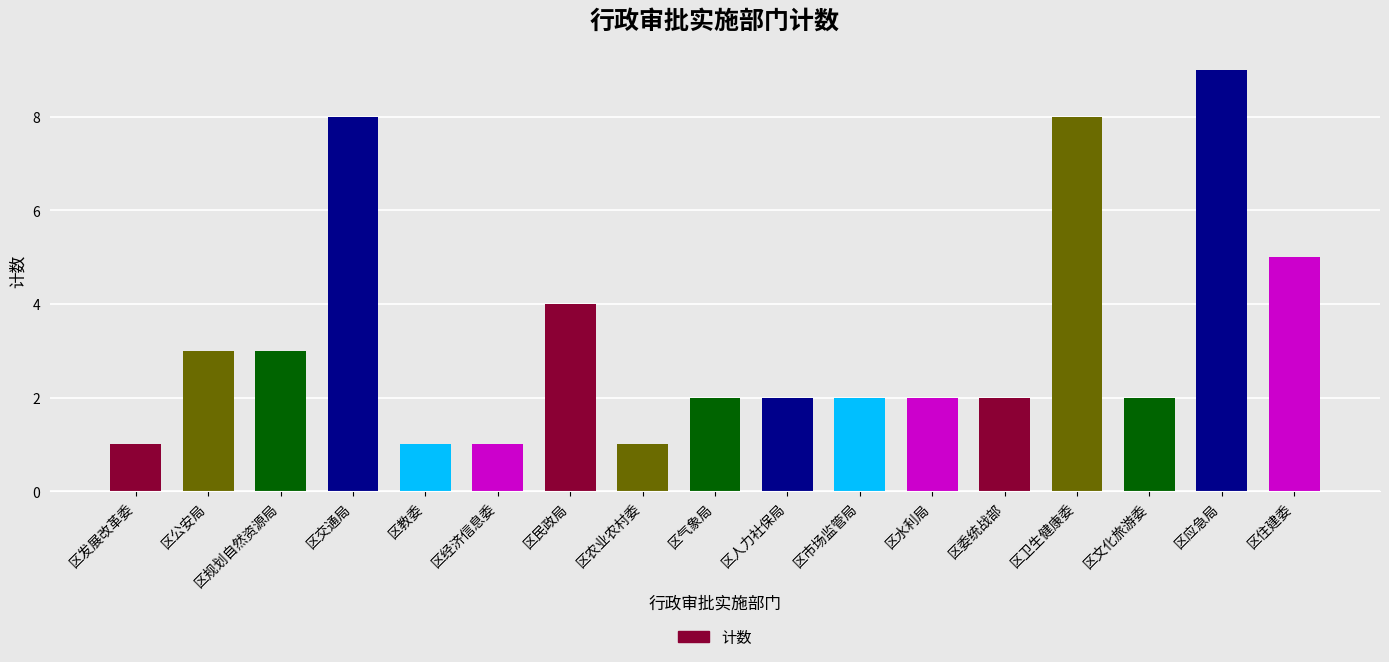

Are the bars grouped side by side (vs. stacked)?

No